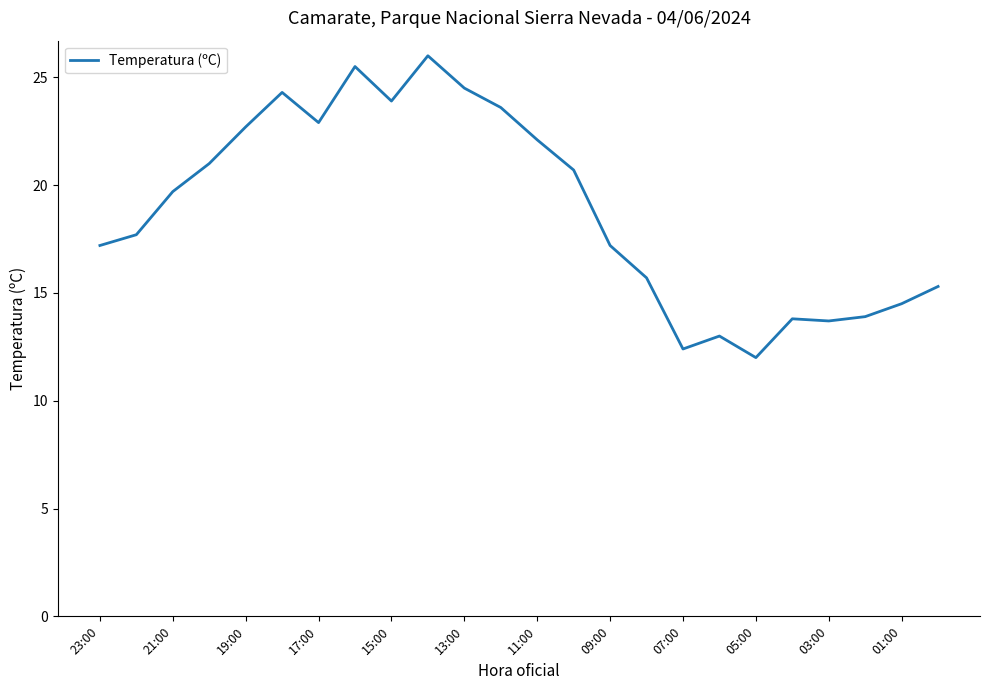

What is the difference between the maximum and minimum values?

14.0